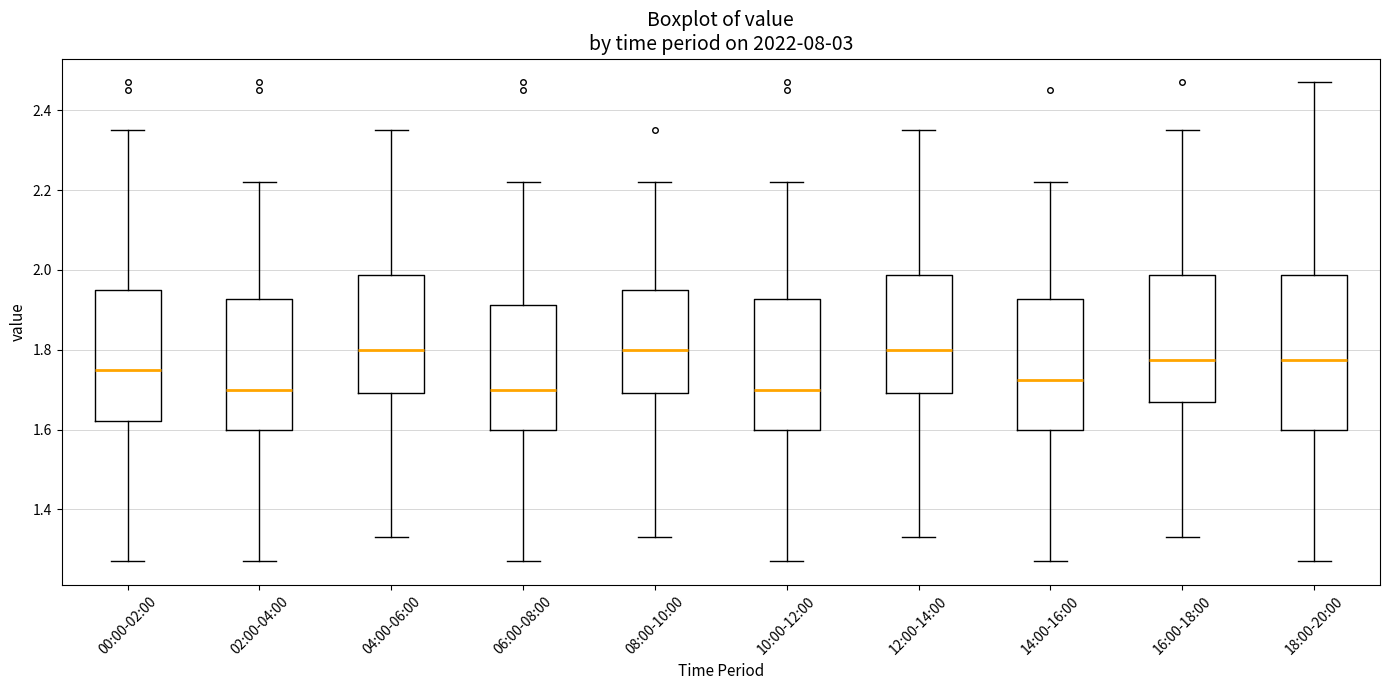

Reading left to right, transcribe this box plot: for each box, give where its median line is, the range the box spans, and where its two whiskers end, as read against the y-axis. The values are not printed on the chart, so give them approximately, as read against the axis.

00:00-02:00: median 1.76, box 1.62 to 1.96, whiskers 1.28 to 2.36
02:00-04:00: median 1.70, box 1.60 to 1.92, whiskers 1.28 to 2.22
04:00-06:00: median 1.80, box 1.70 to 1.98, whiskers 1.34 to 2.36
06:00-08:00: median 1.70, box 1.60 to 1.92, whiskers 1.28 to 2.22
08:00-10:00: median 1.80, box 1.70 to 1.96, whiskers 1.34 to 2.22
10:00-12:00: median 1.70, box 1.60 to 1.92, whiskers 1.28 to 2.22
12:00-14:00: median 1.80, box 1.70 to 1.98, whiskers 1.34 to 2.36
14:00-16:00: median 1.72, box 1.60 to 1.92, whiskers 1.28 to 2.22
16:00-18:00: median 1.78, box 1.68 to 1.98, whiskers 1.34 to 2.36
18:00-20:00: median 1.78, box 1.60 to 1.98, whiskers 1.28 to 2.48